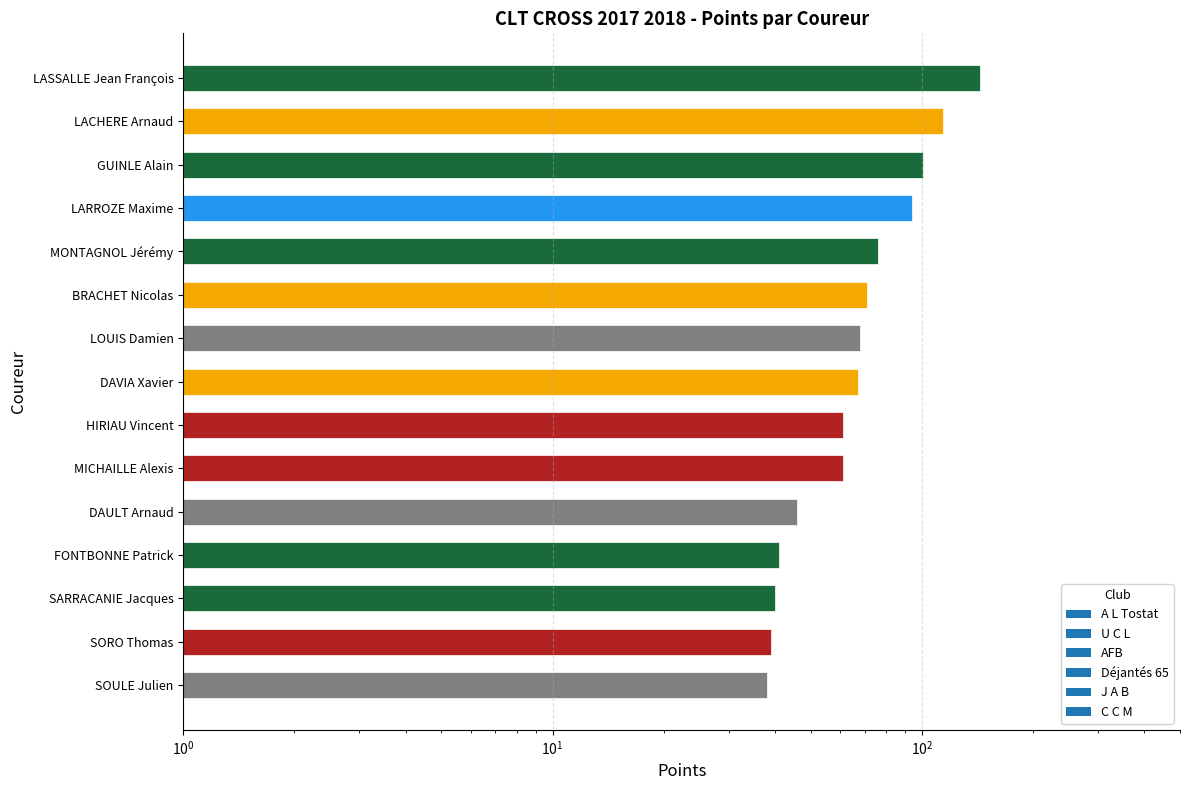

How many values are below 67?

7